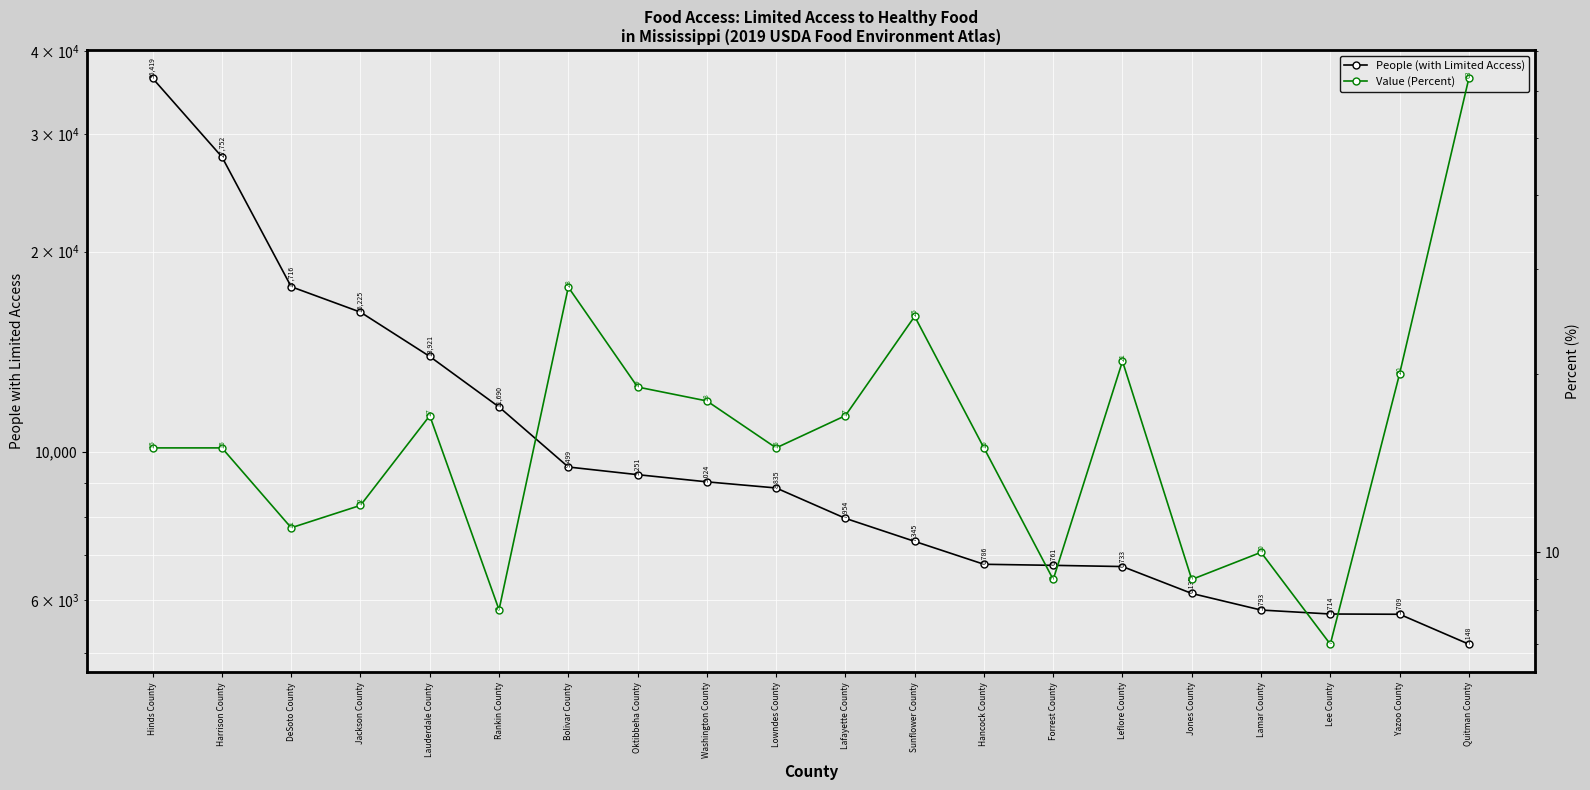

List the labels in order of Value (Percent) value, largest first.

Quitman County, Bolivar County, Sunflower County, Leflore County, Yazoo County, Oktibbeha County, Washington County, Lauderdale County, Lafayette County, Hinds County, Harrison County, Lowndes County, Hancock County, Jackson County, DeSoto County, Lamar County, Forrest County, Jones County, Rankin County, Lee County